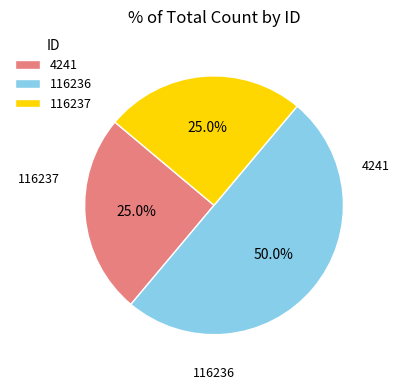

The 4241 slice represents 15% of the pie. True or false?

False